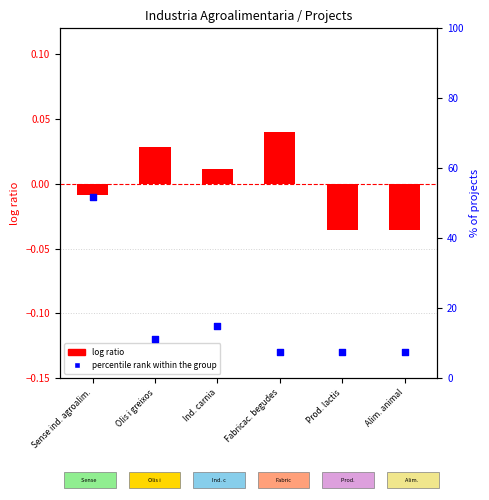

Which series has the largest Y range (max minus min)?

percentile rank within group